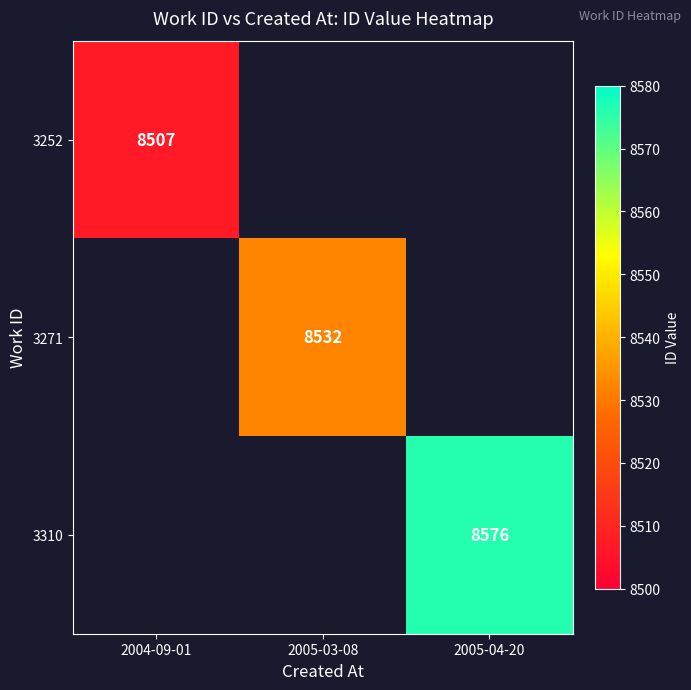

The value of 3310 at 2005-04-20 is 8576. True or false?

True